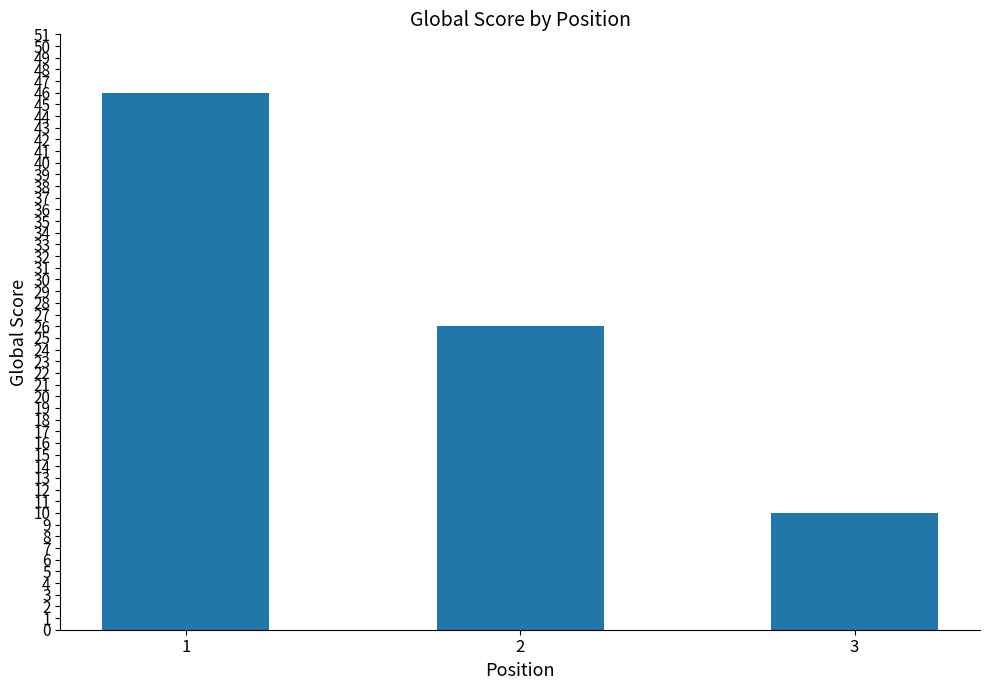

Which label corresponds to the largest value in the chart?

1